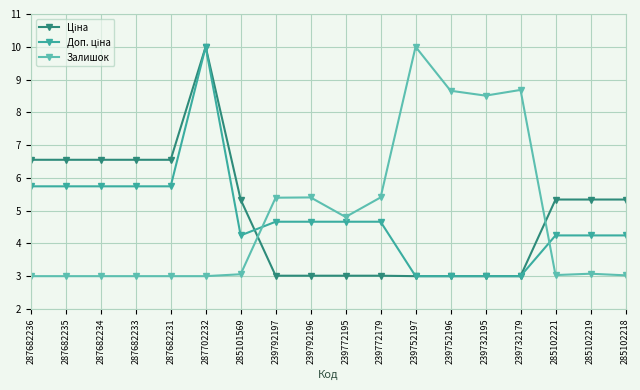

What is the value of the Залишок point at the 14th from the left?

8.5